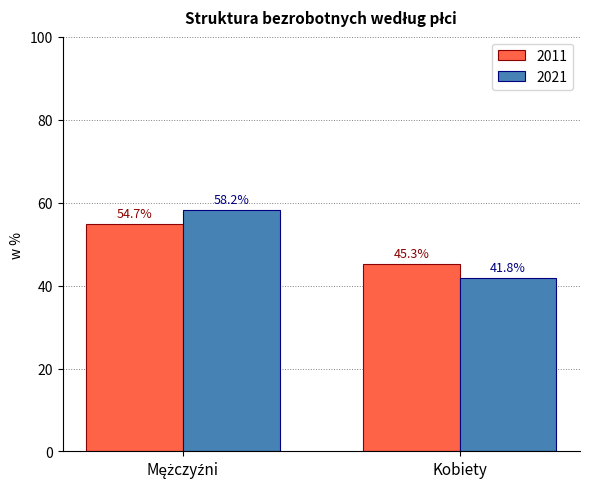

What is the highest value of the 2011 series?

54.7